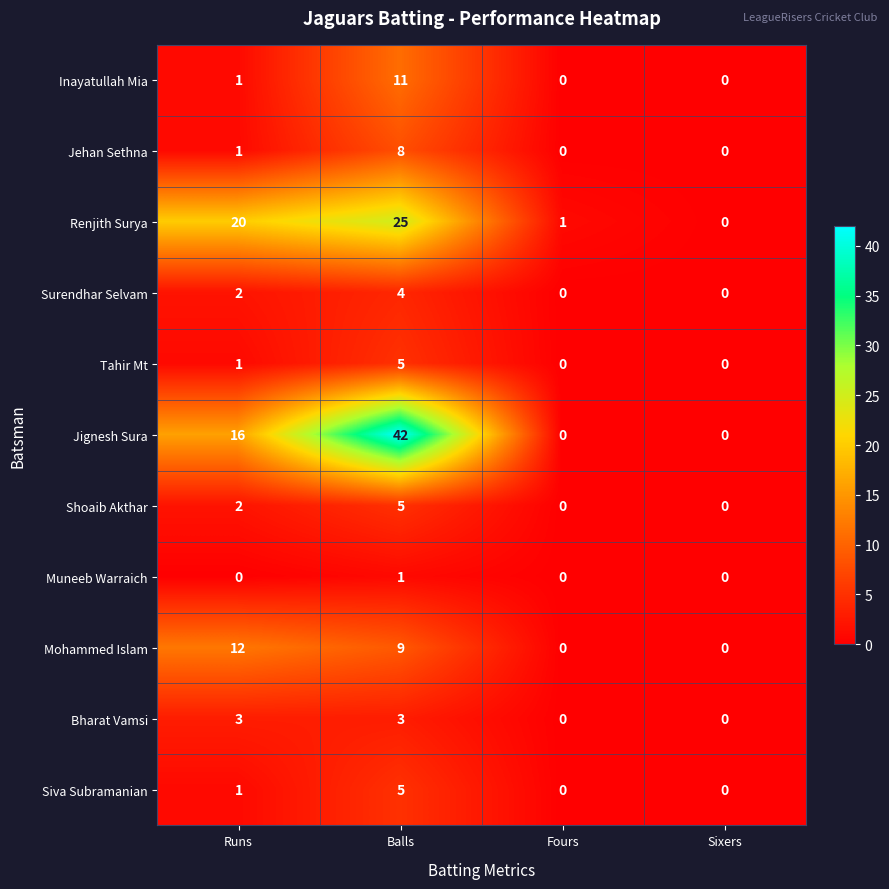

What is the highest value of the Renjith Surya series?

25